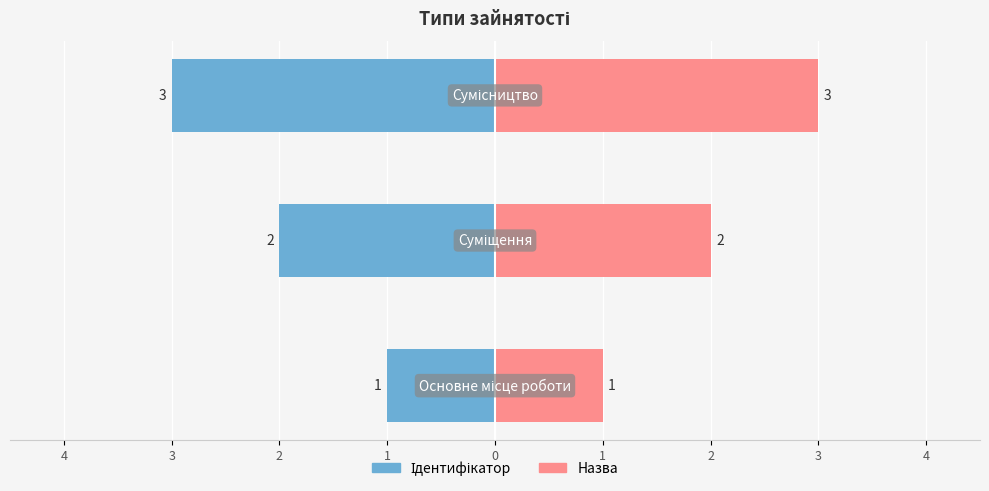

What is the maximum value shown in the chart?

3